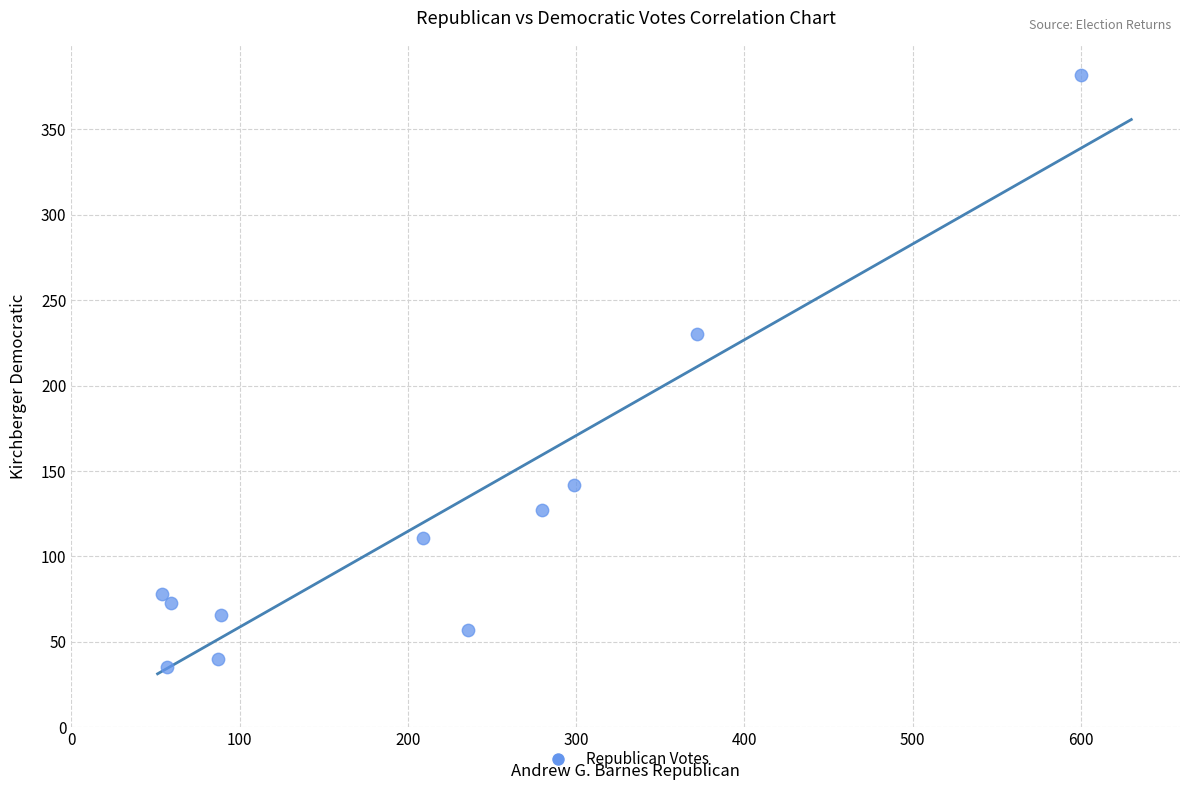

What Y value in the scatter plot is closest to 208?

230